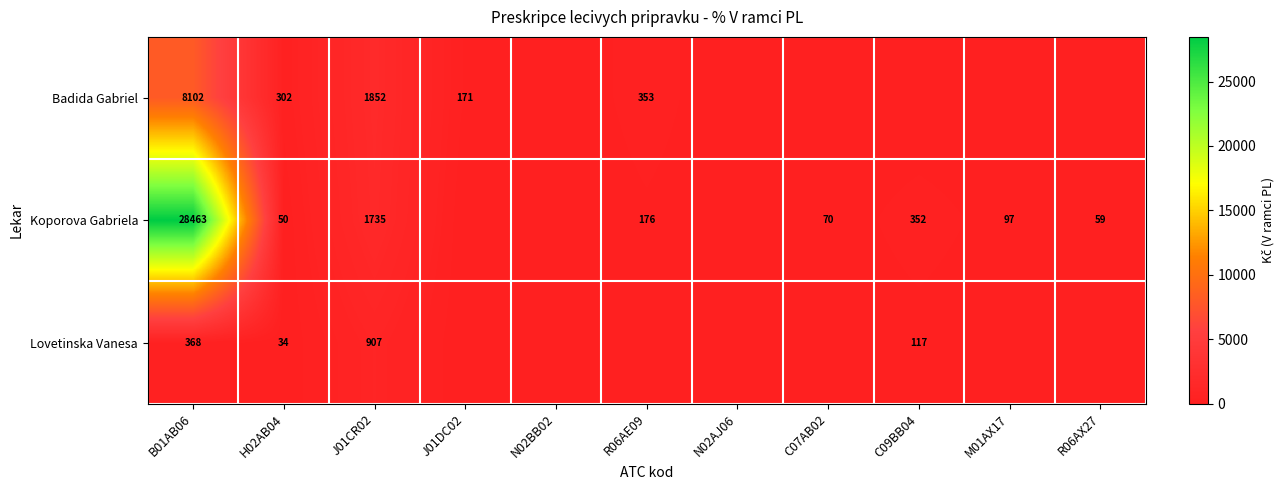

At how many categories does at least one series exceed 15132?

1